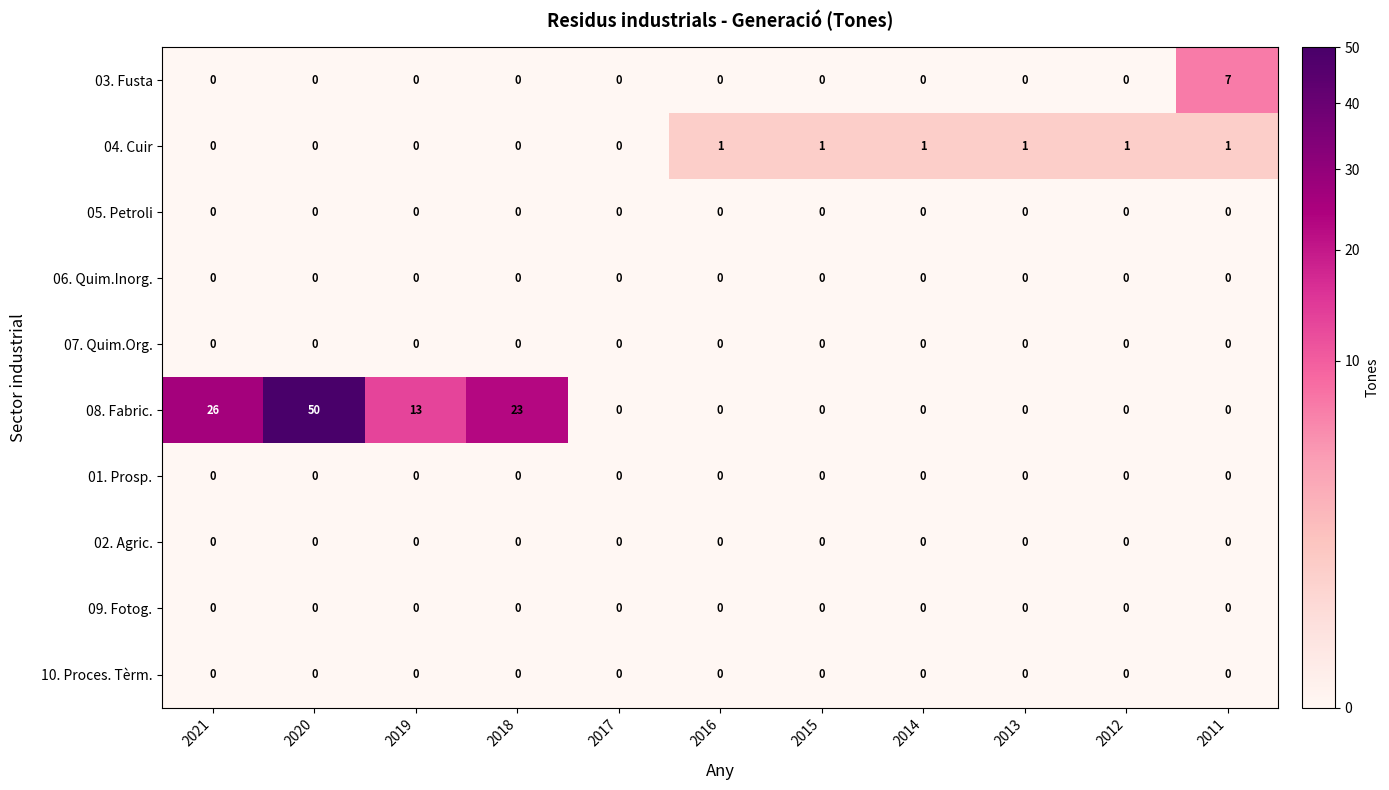

How many 04. Cuir values are between 0 and 1?

11